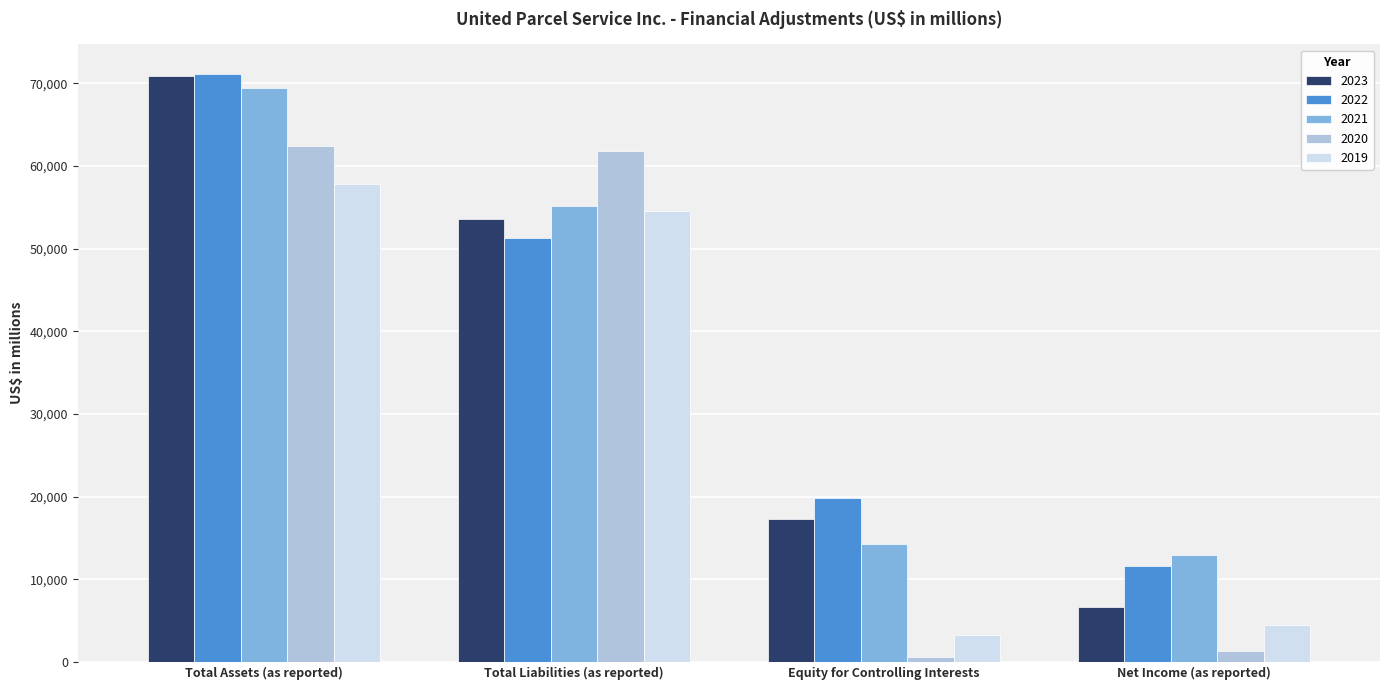

What position from the left is Total Assets (as reported)?

1